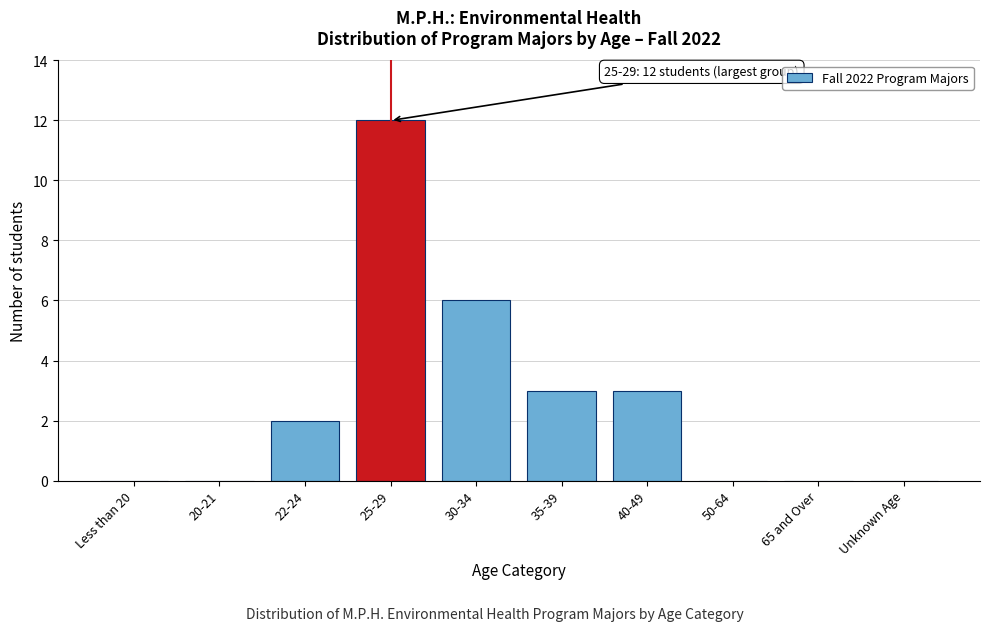

Reading left to right, what are all the values shown in this chart?

Less than 20=0	20-21=0	22-24=2	25-29=12	30-34=6	35-39=3	40-49=3	50-64=0	65 and Over=0	Unknown Age=0